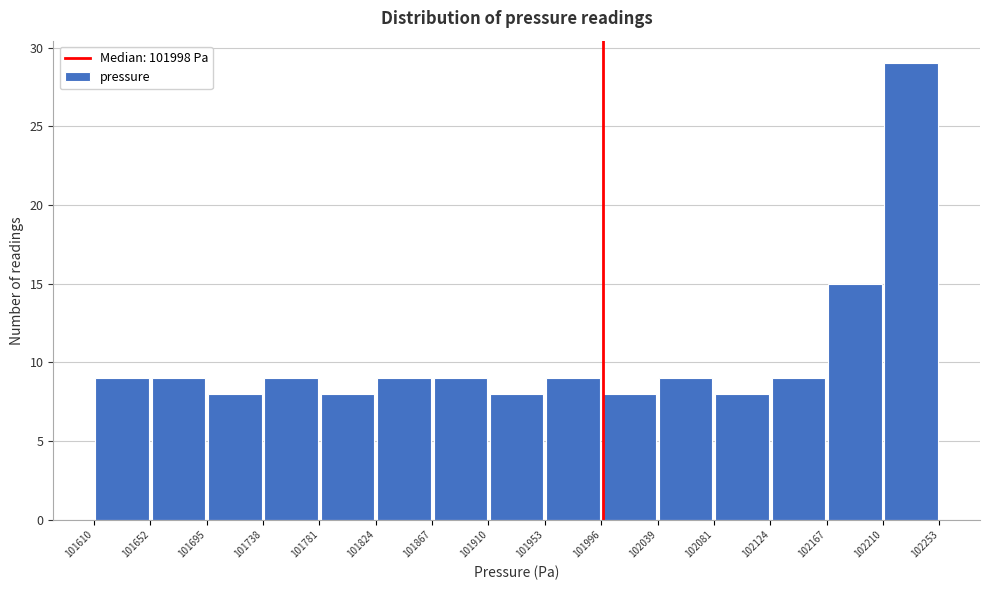

Reading left to right, transcribe this chart: for each bar, give the range it covers on the x-axis and its height. The values are not printed on the chart, so give them approximately, as read against the axis.

101610 to 101652: 9
101652 to 101695: 9
101695 to 101738: 8
101738 to 101781: 9
101781 to 101824: 8
101824 to 101867: 9
101867 to 101910: 9
101910 to 101953: 8
101953 to 101996: 9
101996 to 102039: 8
102039 to 102081: 9
102081 to 102124: 8
102124 to 102167: 9
102167 to 102210: 15
102210 to 102253: 29